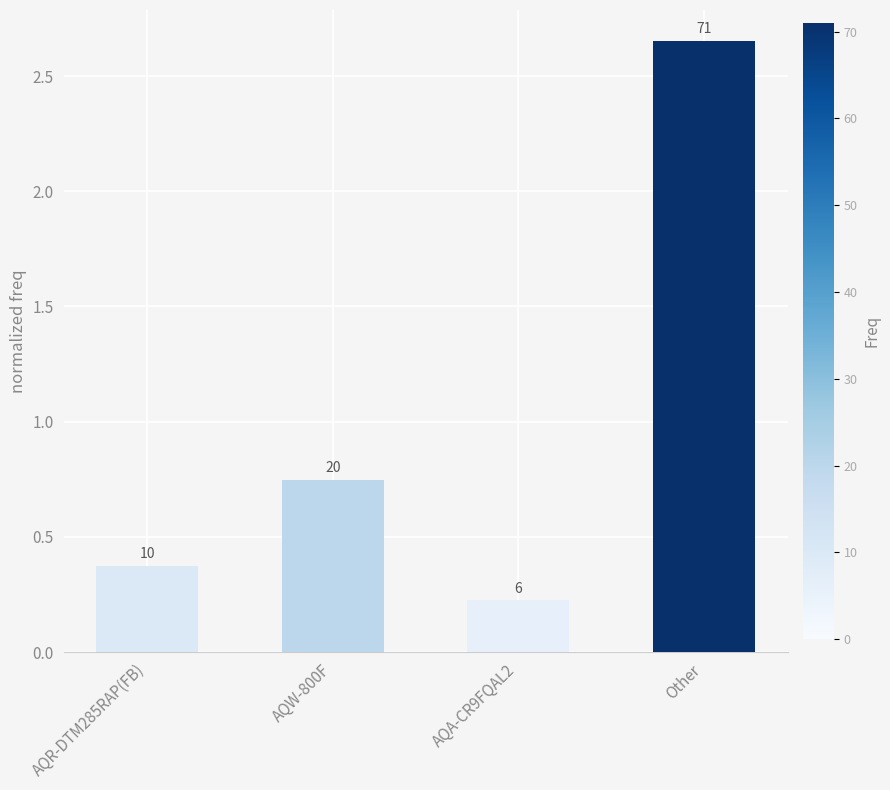

True or false: the data shows 0.2 at AQA-CR9FQAL2.

True